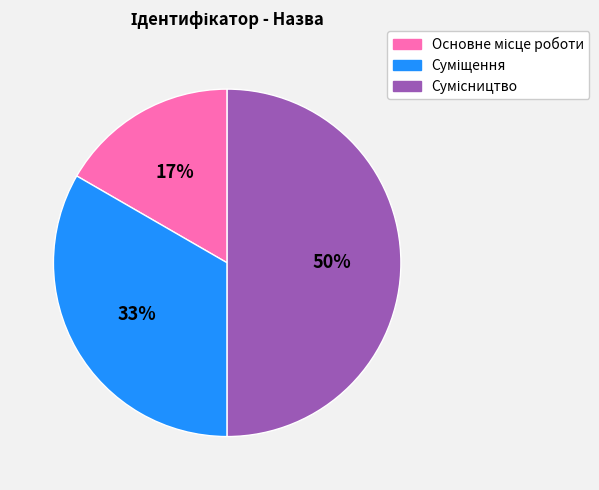

To the nearest percent, what is the difference between the largest and smallest slice percentages?

33%